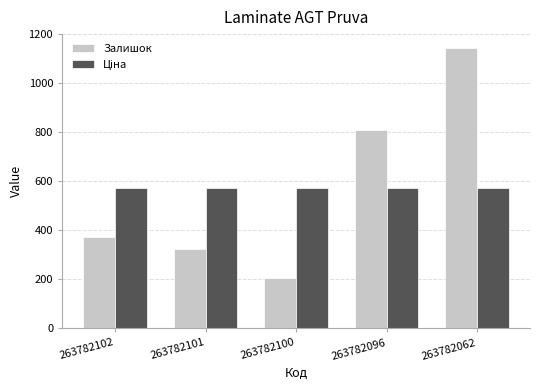

Which label corresponds to the largest value in the chart?

263782062